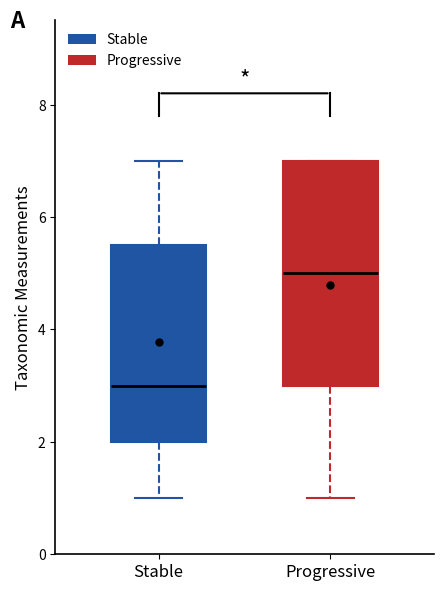

Reading left to right, transcribe this box plot: for each box, give where its median line is, the range the box spans, and where its two whiskers end, as read against the y-axis. The values are not printed on the chart, so give them approximately, as read against the axis.

Stable: median 3.0, box 2.0 to 5.6, whiskers 1.0 to 7.0
Progressive: median 5.0, box 3.0 to 7.0, whiskers 1.0 to 7.0